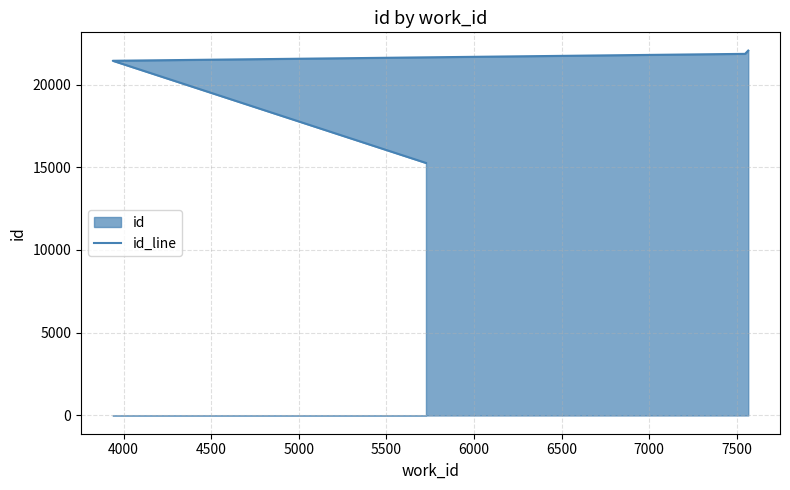

What is the difference between the second highest and second lowest values?

418